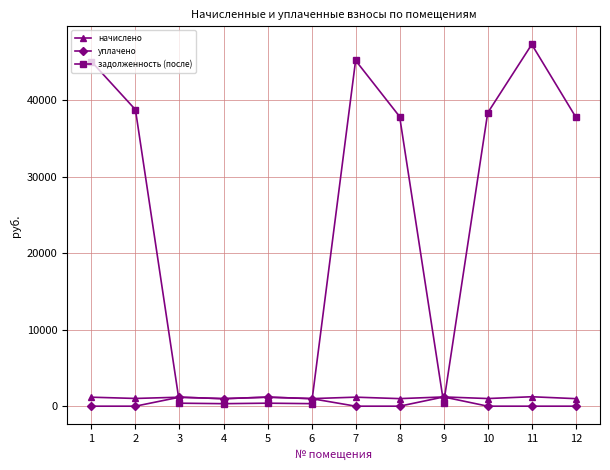

Which series changed the most between 1 and 3?

задолженность (после)